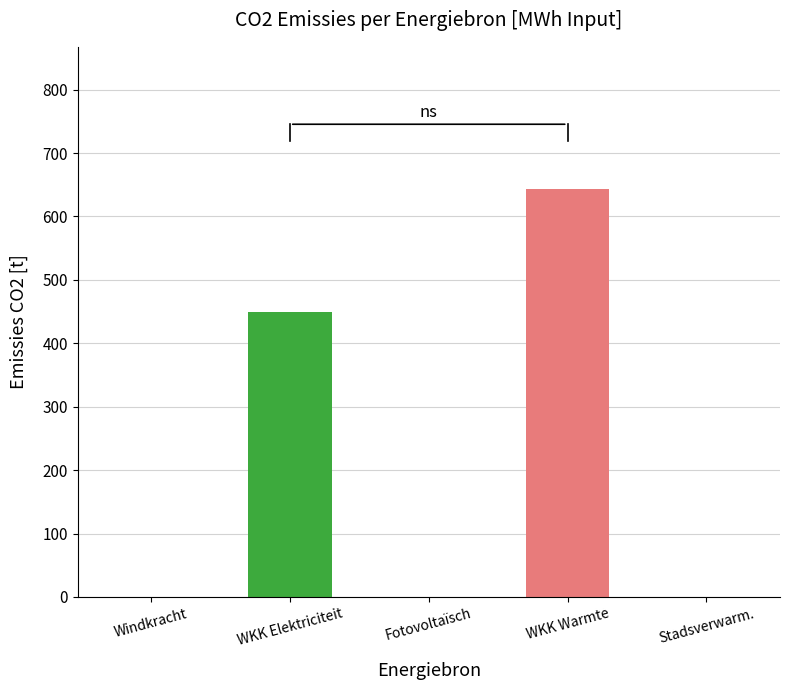

Reading left to right, list all the values displayed in this chart.

Windkracht=0.0	WKK Elektriciteit=449.9	Fotovoltaïsch=0.0	WKK Warmte=642.7	Stadsverwarm.=0.0